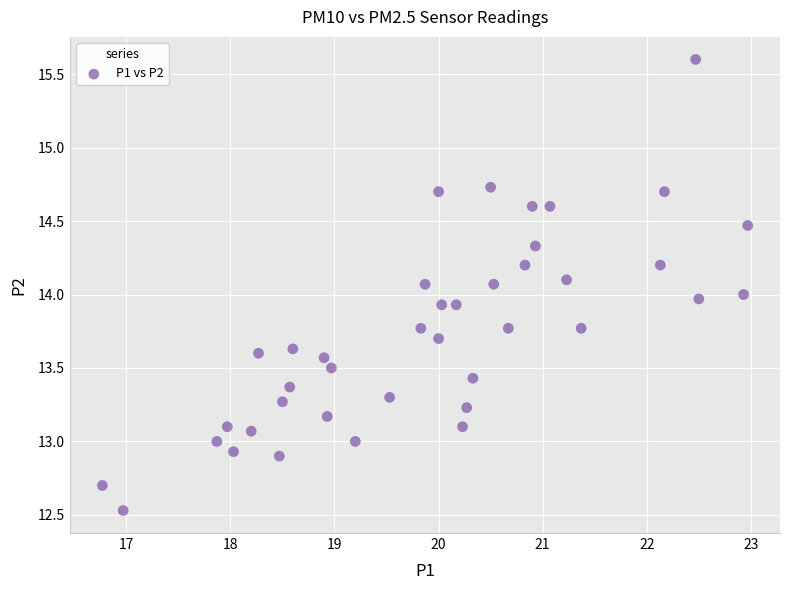

What is the range of X values (max minus min)?

6.2